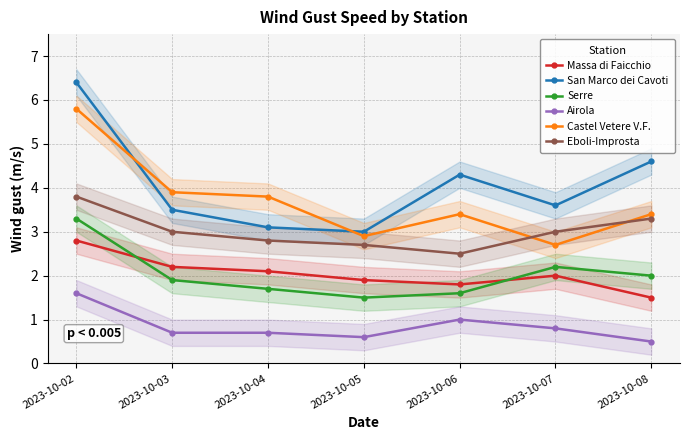

True or false: Airola and Serre intersect in this chart.

False